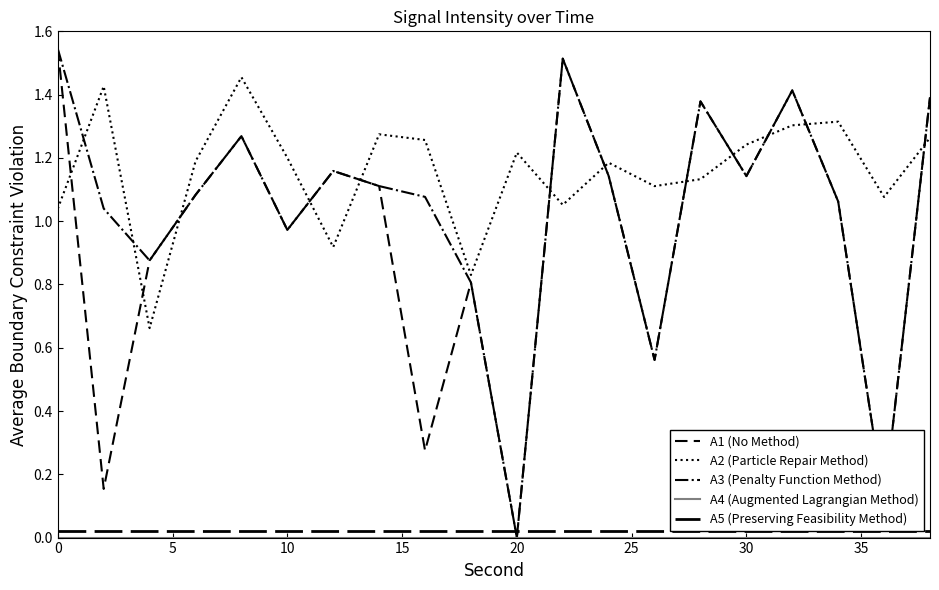

True or false: A4 (Augmented Lagrangian Method) and A2 (Particle Repair Method) cross at least once.

False